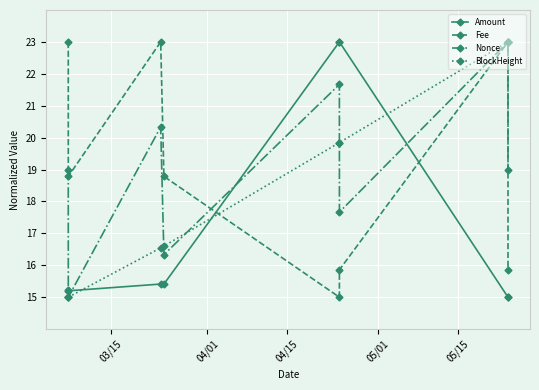

What is the maximum value shown in the chart?

23.0